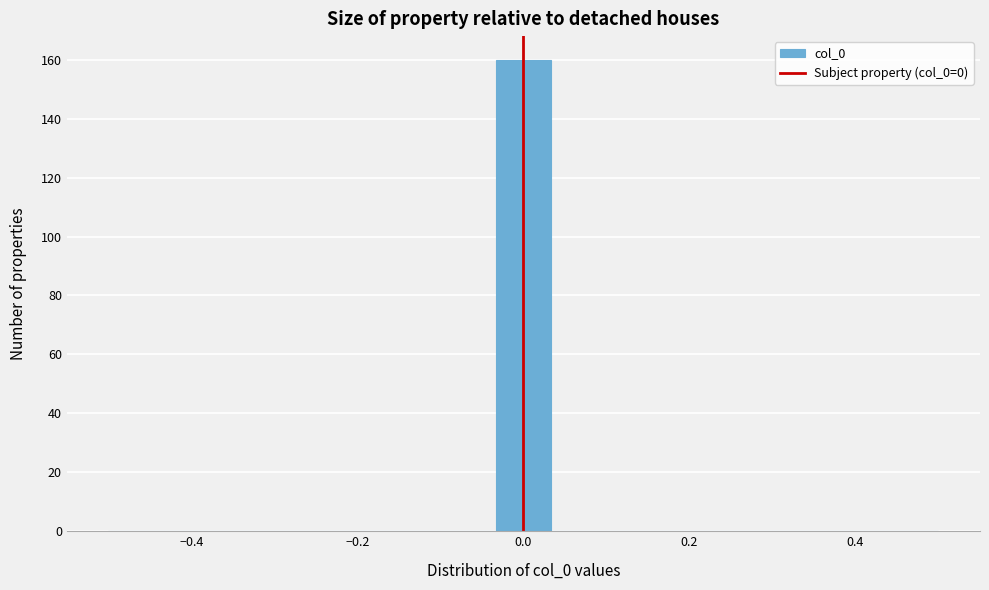

Around what value on the x-axis is the tallest bar? Give the approximate position of its centre, as read against the axis.

0.00